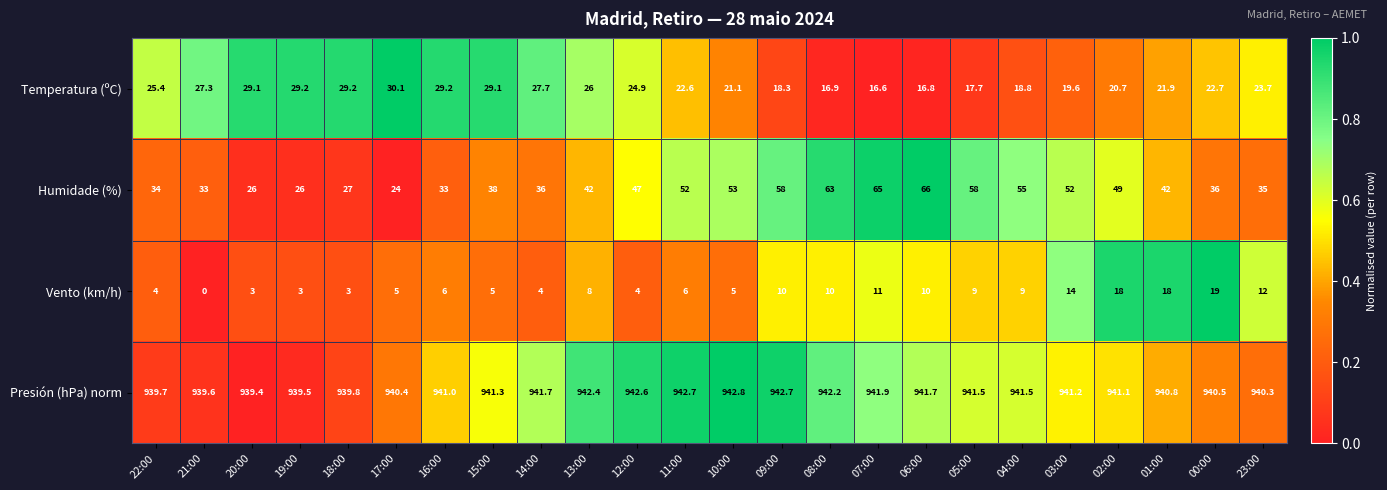

True or false: Presión (hPa) norm has a value of 939.6 at 21:00.

True